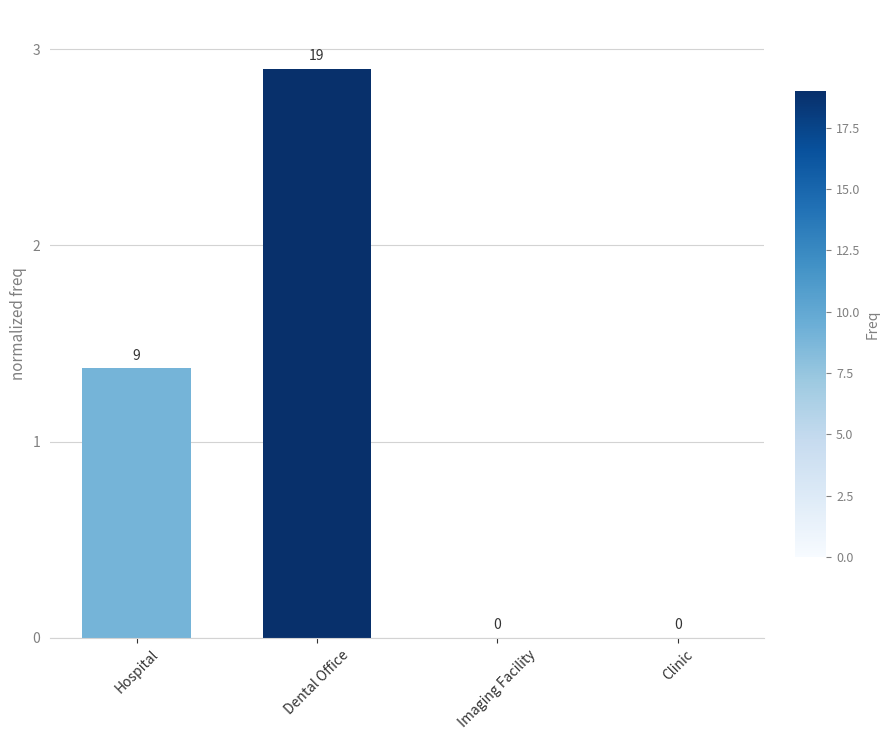

True or false: the data shows 0.0 at Imaging Facility.

True